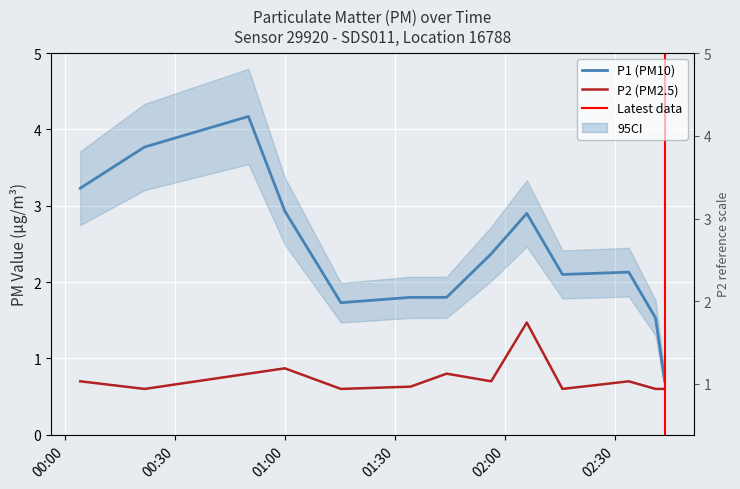

How many interior local peaks does the P2 series have?

4